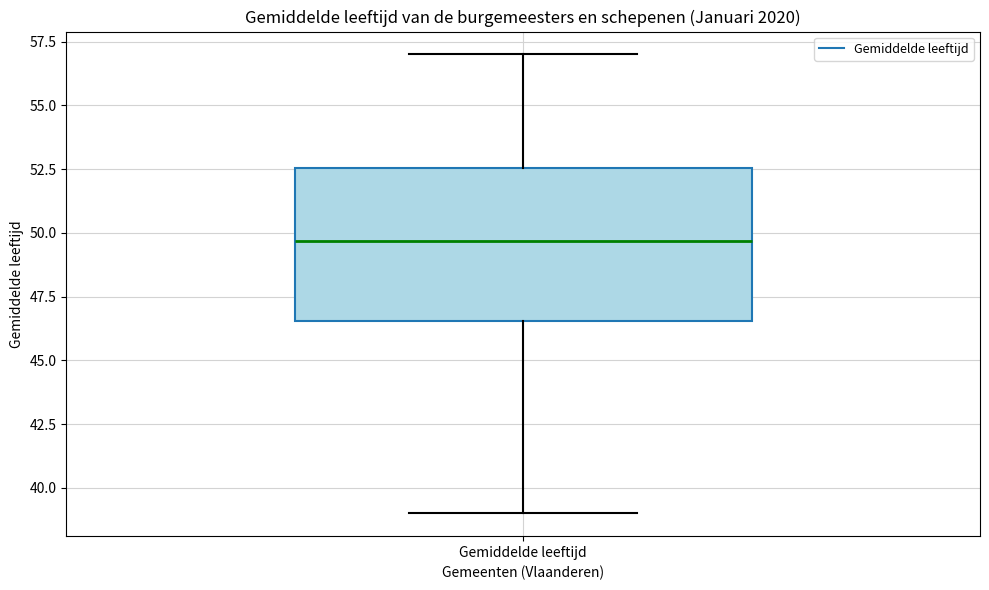

Where does the upper whisker of the box for Gemiddelde leeftijd end on the y-axis? The values are not printed on the chart, so give them approximately, as read against the axis.

57.0